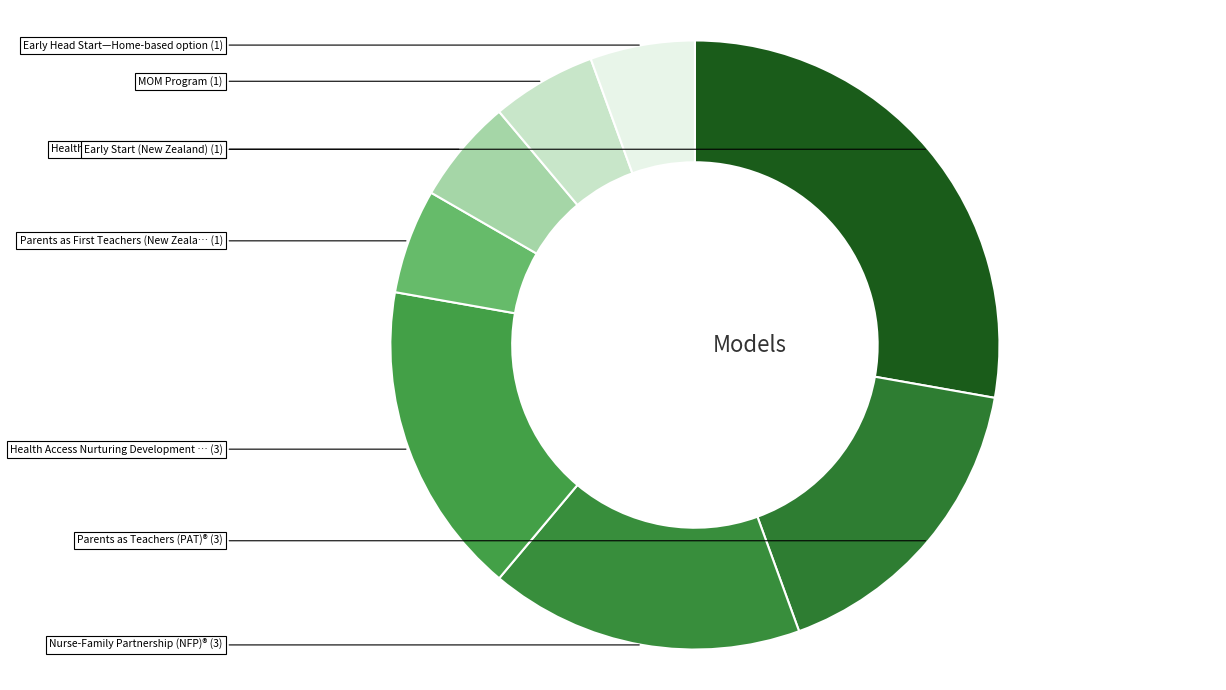

How many segments does this pie chart have?

8